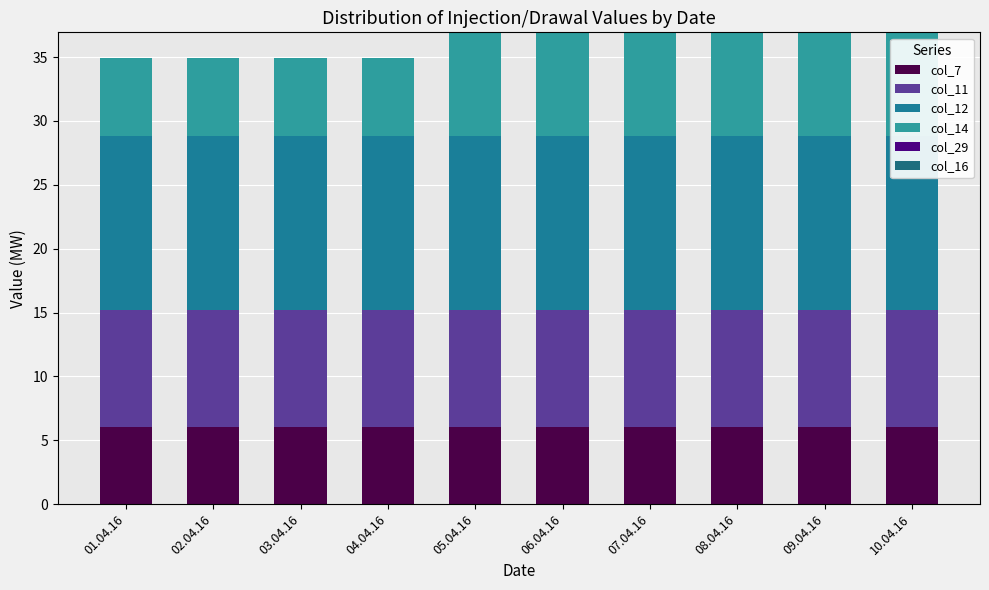

Is the value of col_12 at 01.04.16 greater than the value of col_14 at 07.04.16?

Yes